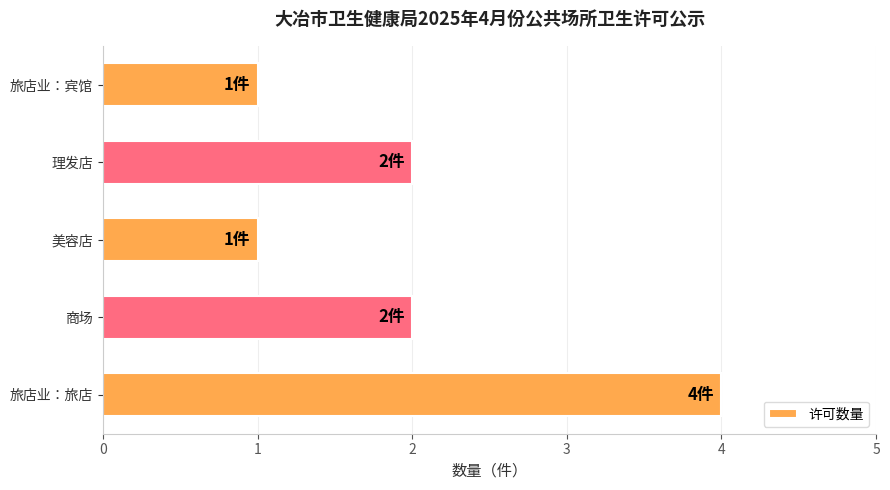

Reading bottom to top, extract all data points from this chart.

4	2	1	2	1